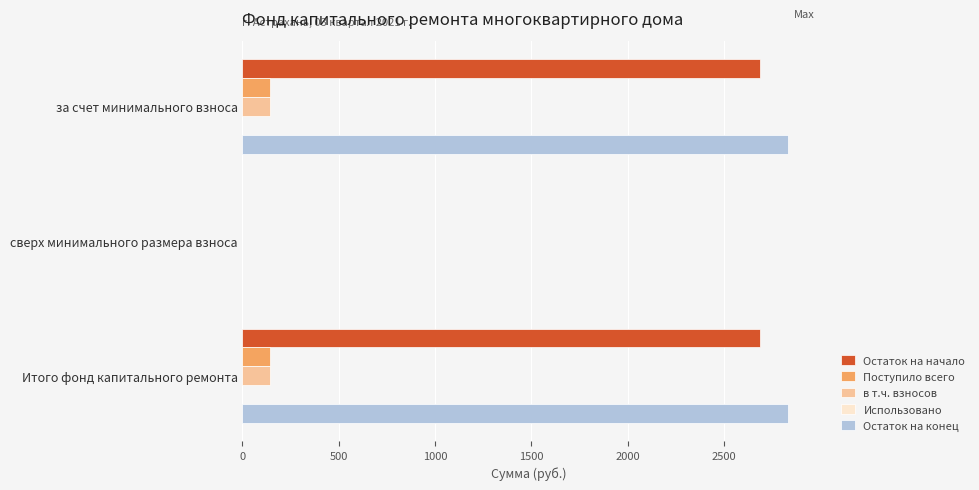

What is the sum of the Остаток на начало values at Итого фонд капитального ремонта and сверх минимального размера взноса?

2686.2